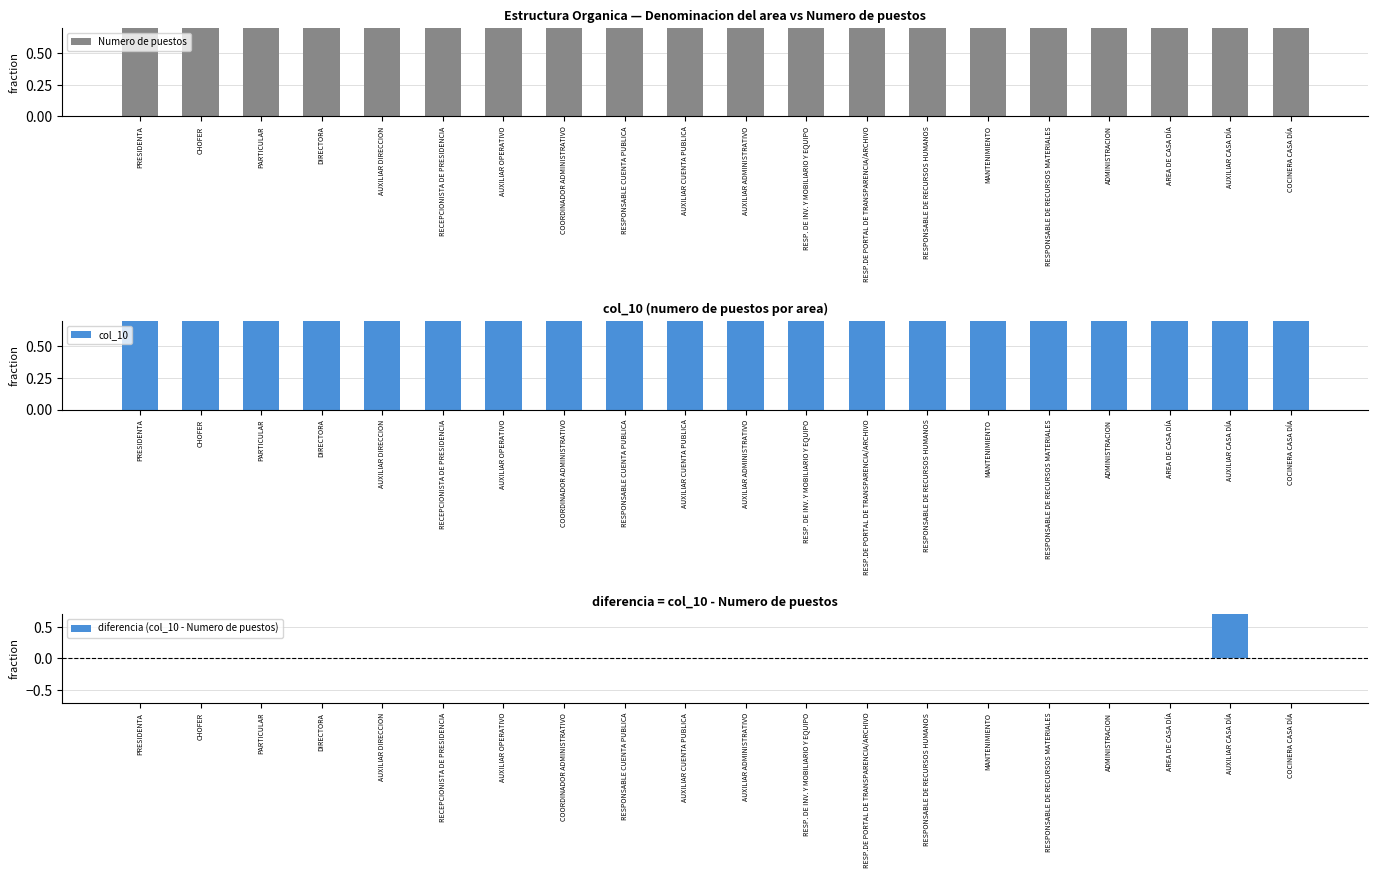

At which category does the chart reach its minimum across all series?

PRESIDENTA